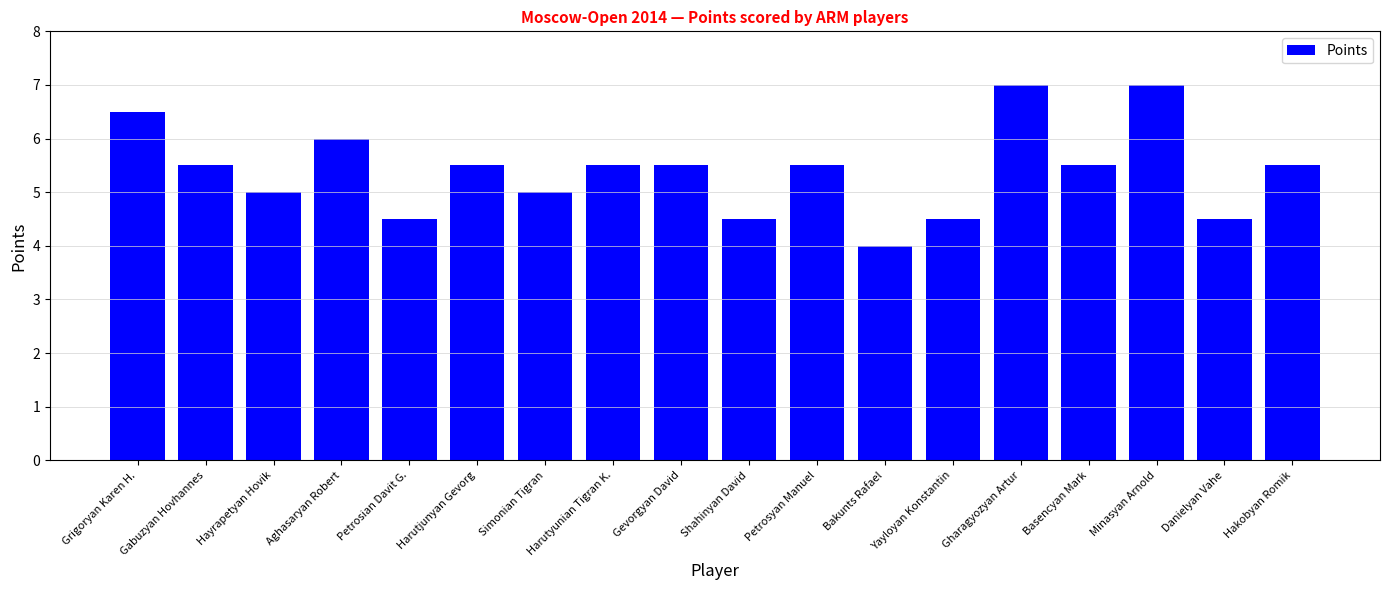

What is the difference between the second highest and second lowest values?

2.5